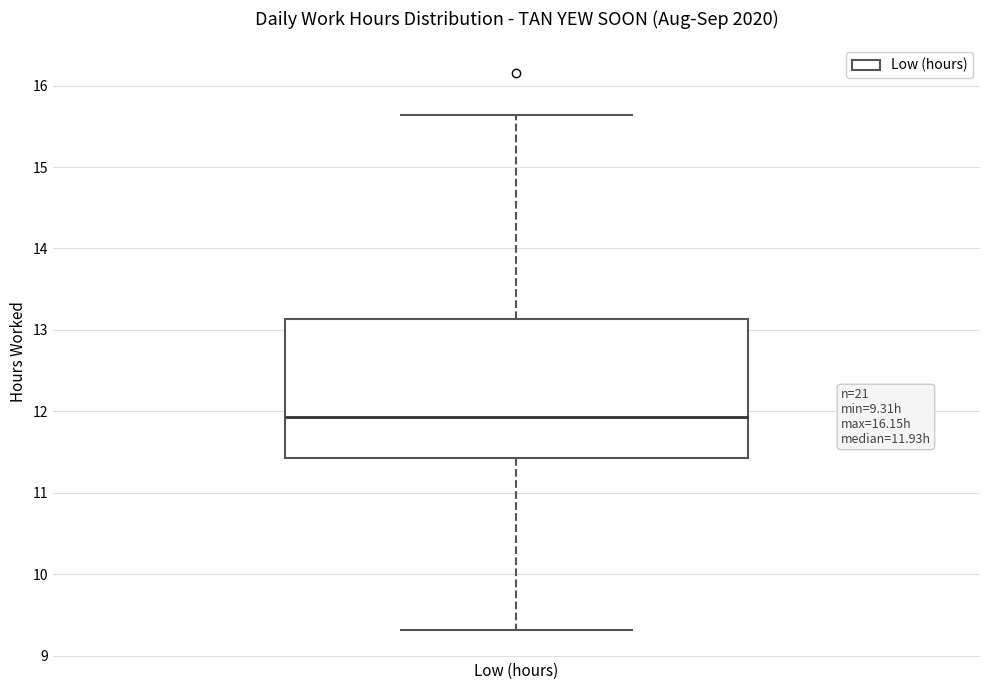

Transcribe this box plot: give where the median line is, the range the box spans, and where the two whiskers end, as read against the y-axis. The values are not printed on the chart, so give them approximately, as read against the axis.

median 11.9, box 11.4 to 13.1, whiskers 9.3 to 15.6